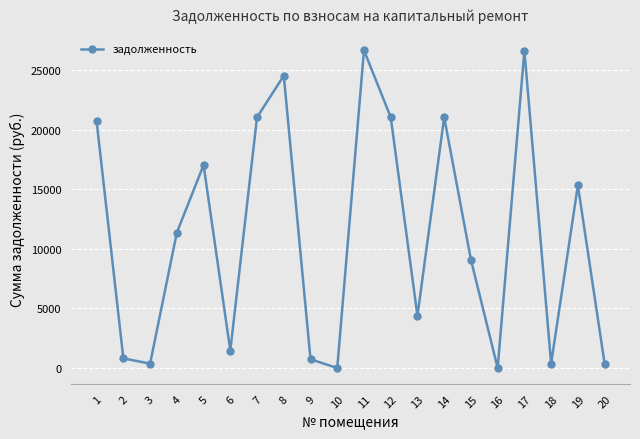

How many interior local valleys (lower than both neighbors) does the data have?

6